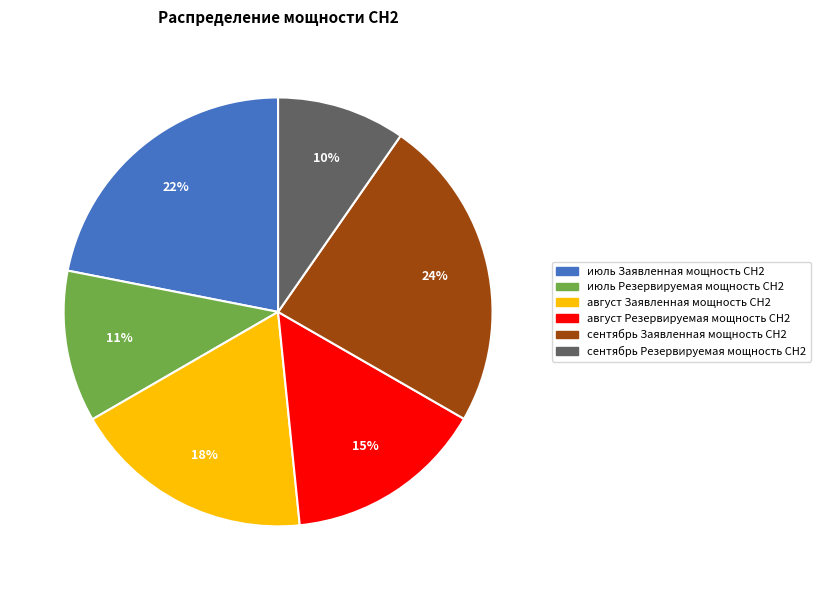

Approximately how many times larger is the value at июль Резервируемая мощность СН2 compared to август Заявленная мощность СН2?

0.6